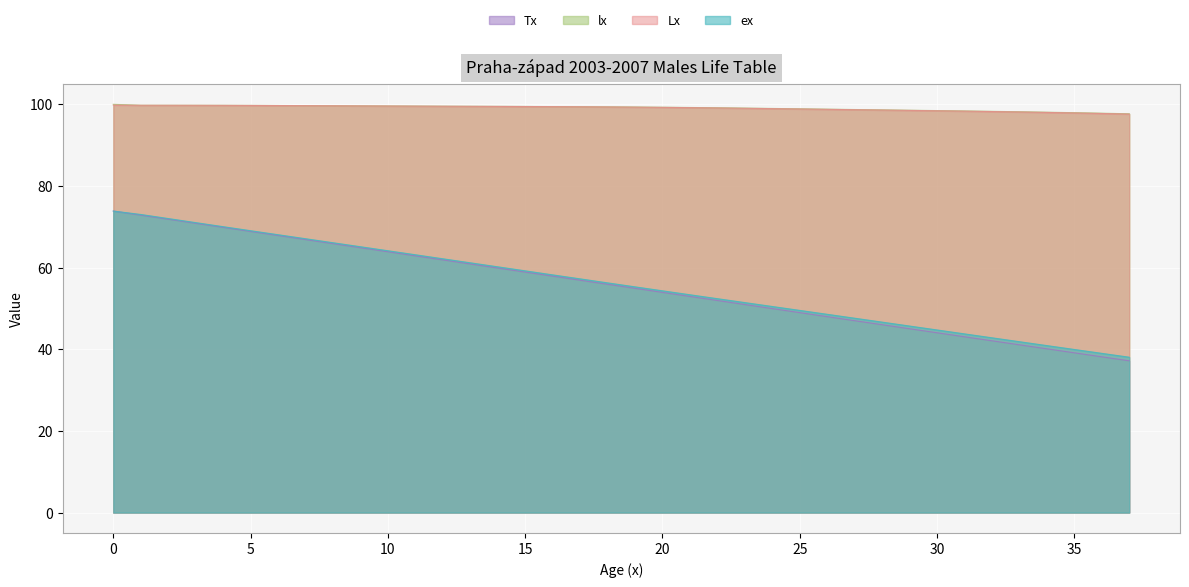

What is the difference between the highest and lowest values at 15?

40.6